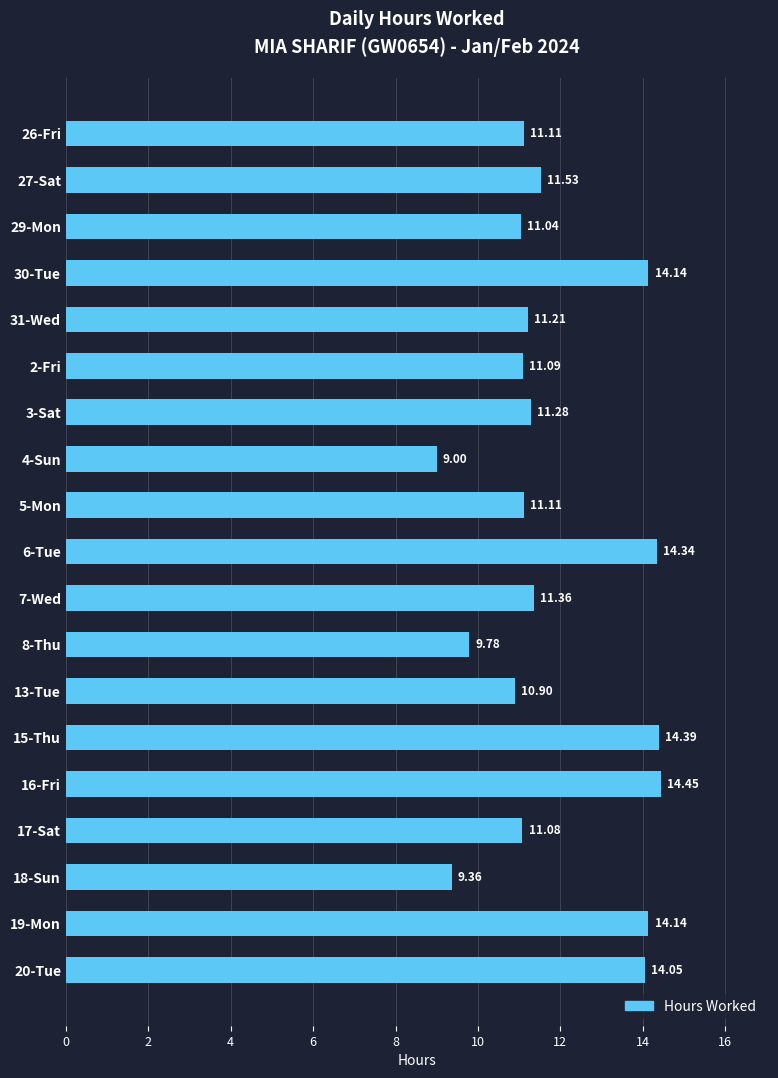

What is the minimum value shown in the chart?

9.0